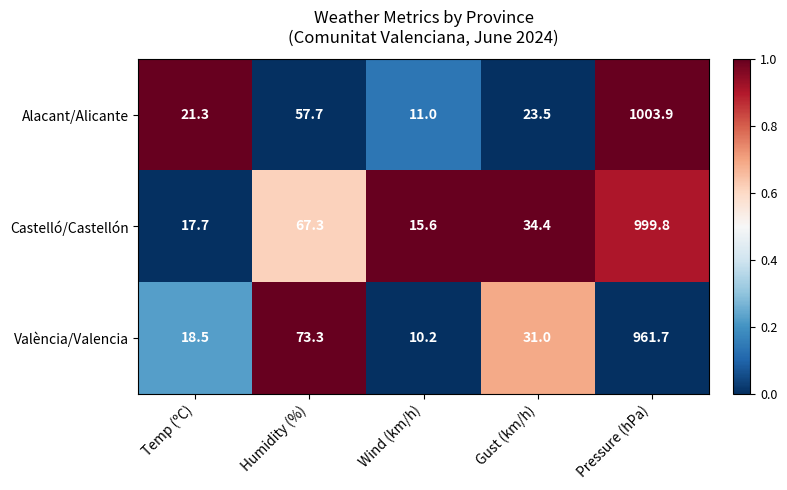

Which series changed the most between Gust (km/h) and Pressure (hPa)?

Alacant/Alicante